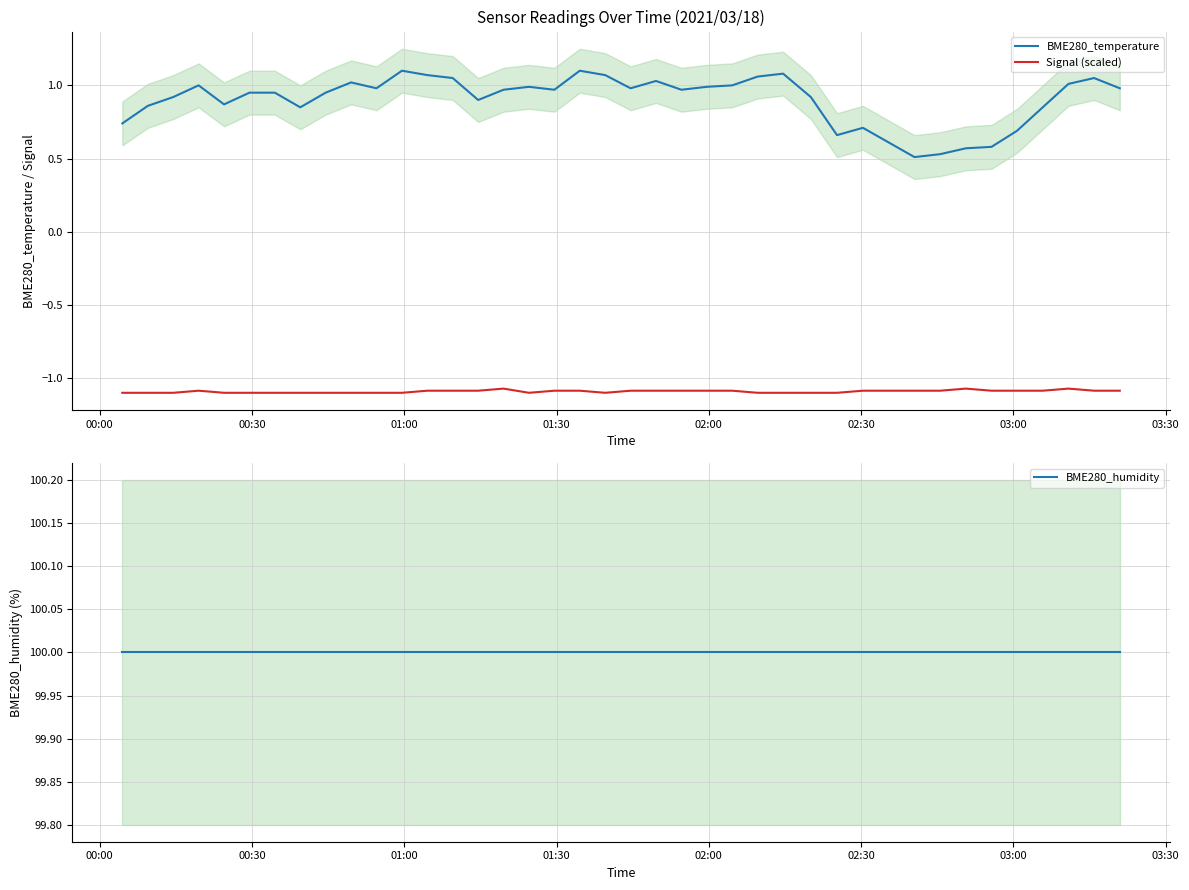

True or false: BME280_temperature and Signal (scaled) cross at least once.

False